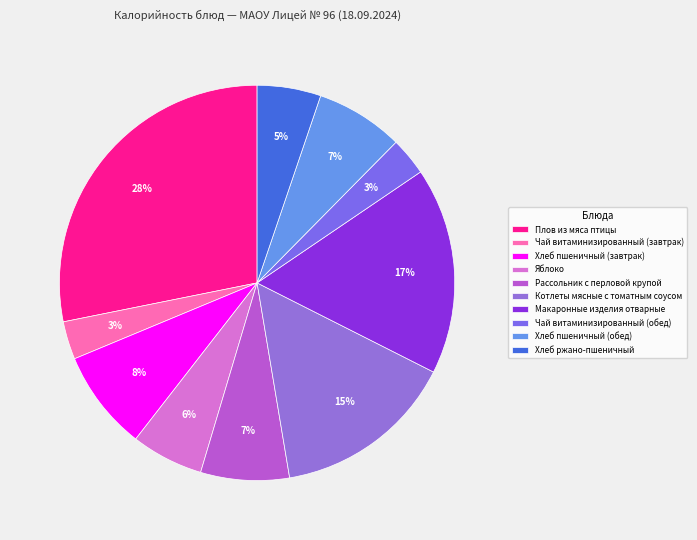

How many slices are in this pie chart?

10